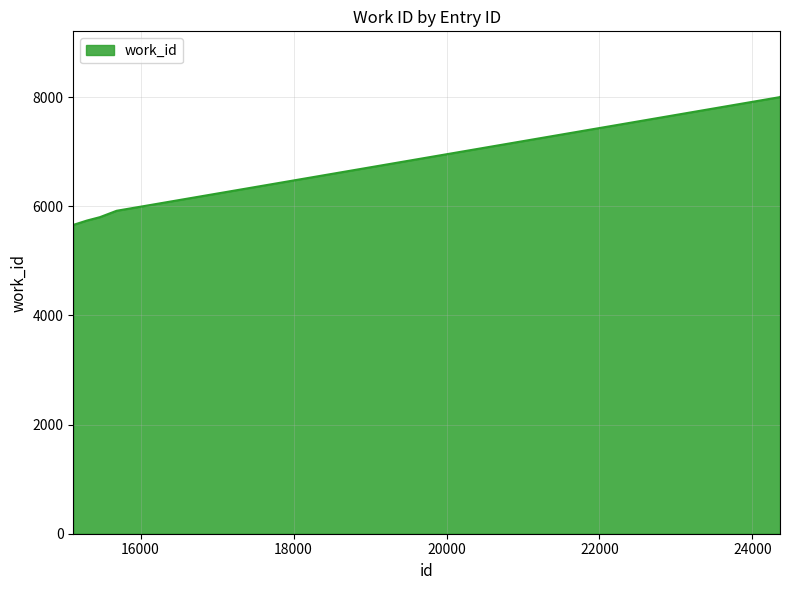

True or false: the data has more than 2 interior local peaks.

False